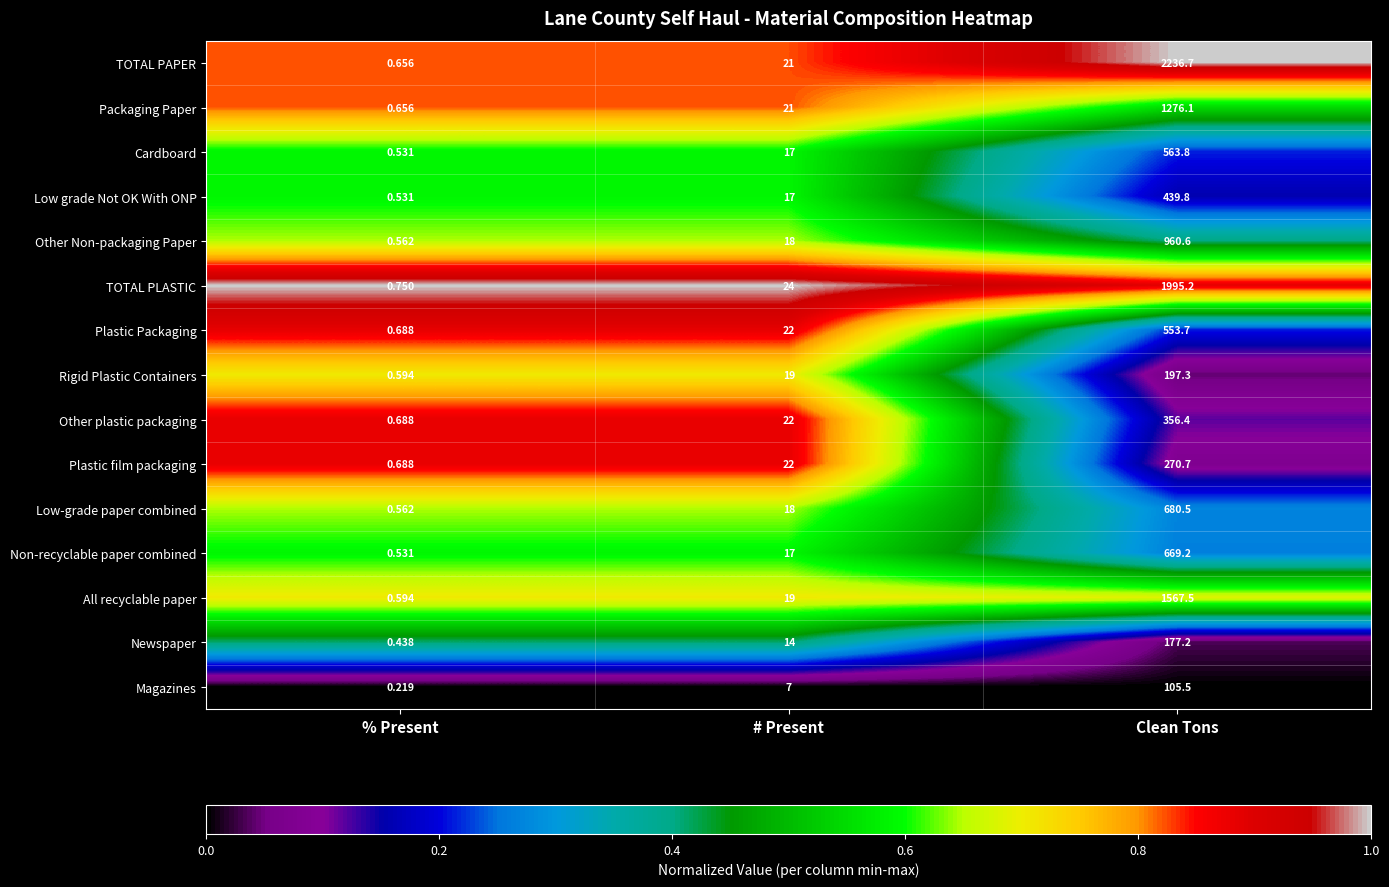

Rank the categories by TOTAL PLASTIC value from highest to lowest.

Clean Tons, # Present, % Present